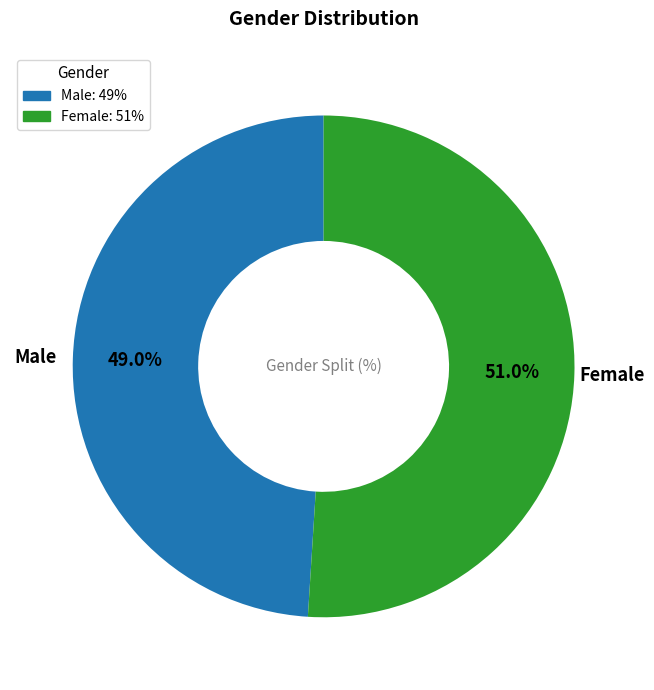

True or false: Female accounts for 51% of the total.

True